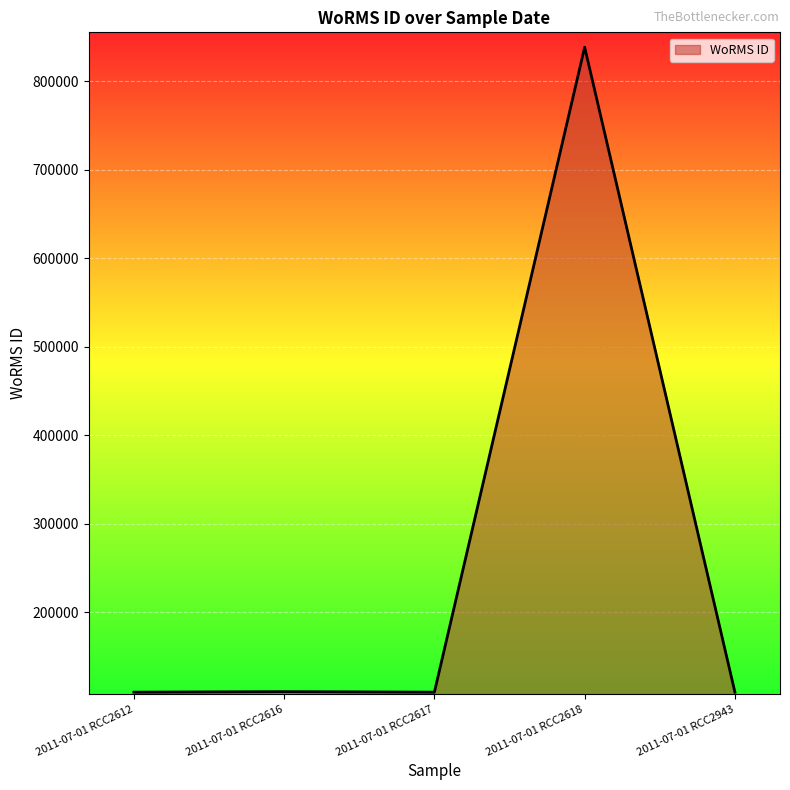

What is the greatest value displayed?

838272